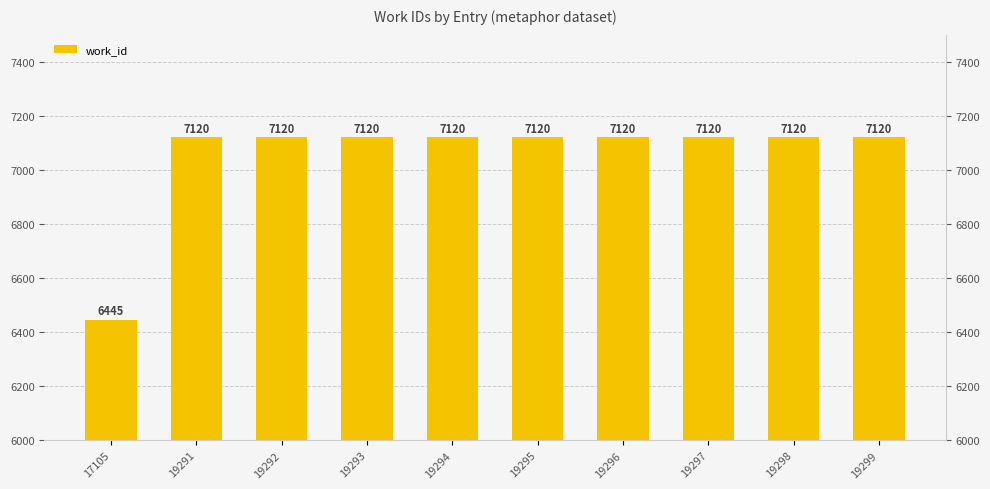

Reading right to left, list all the values displayed in this chart.

19299=7120	19298=7120	19297=7120	19296=7120	19295=7120	19294=7120	19293=7120	19292=7120	19291=7120	17105=6445